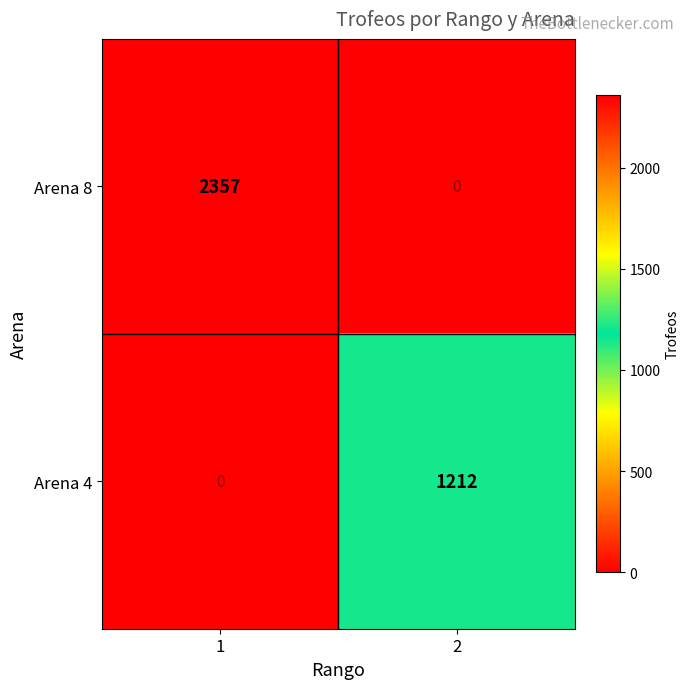

What is the difference between the maximum and minimum values in the Arena 4 series?

1212